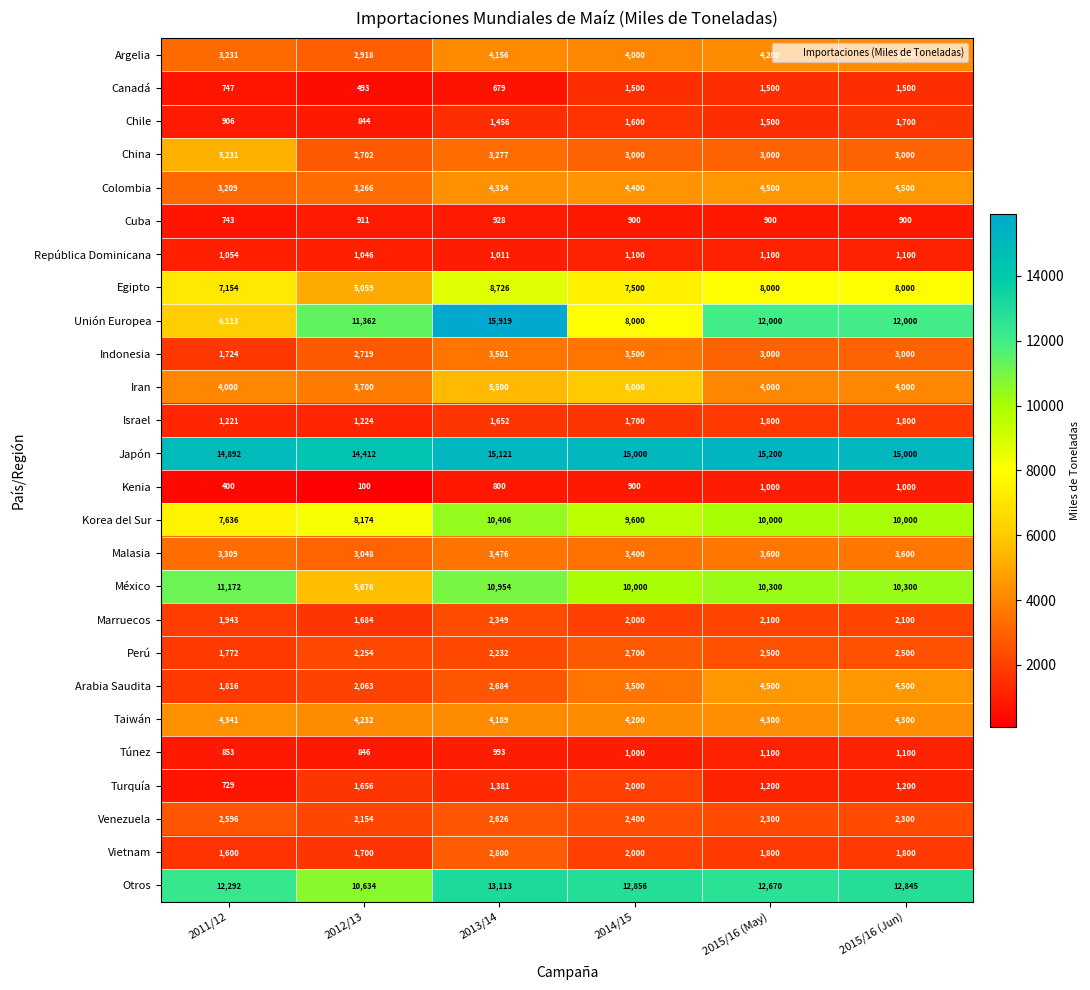

What is the sum of the Argelia values at 2015/16 (May) and 2013/14?

8356